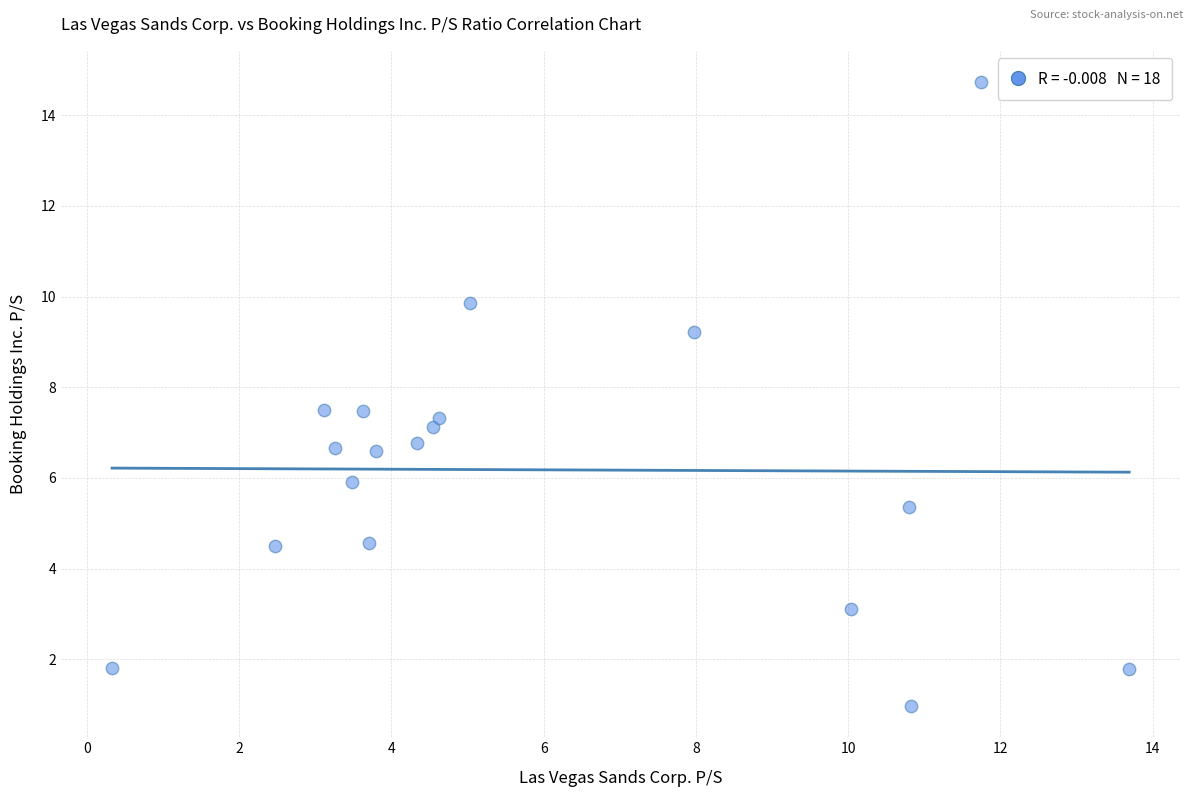

What is the range of X values (max minus min)?

13.4